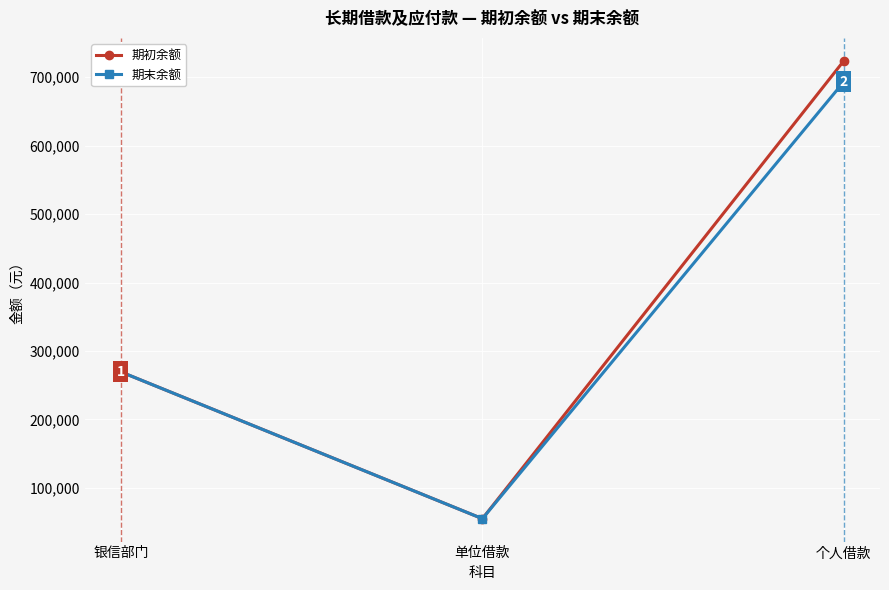

Which series changed the most between 银信部门 and 个人借款?

期初余额